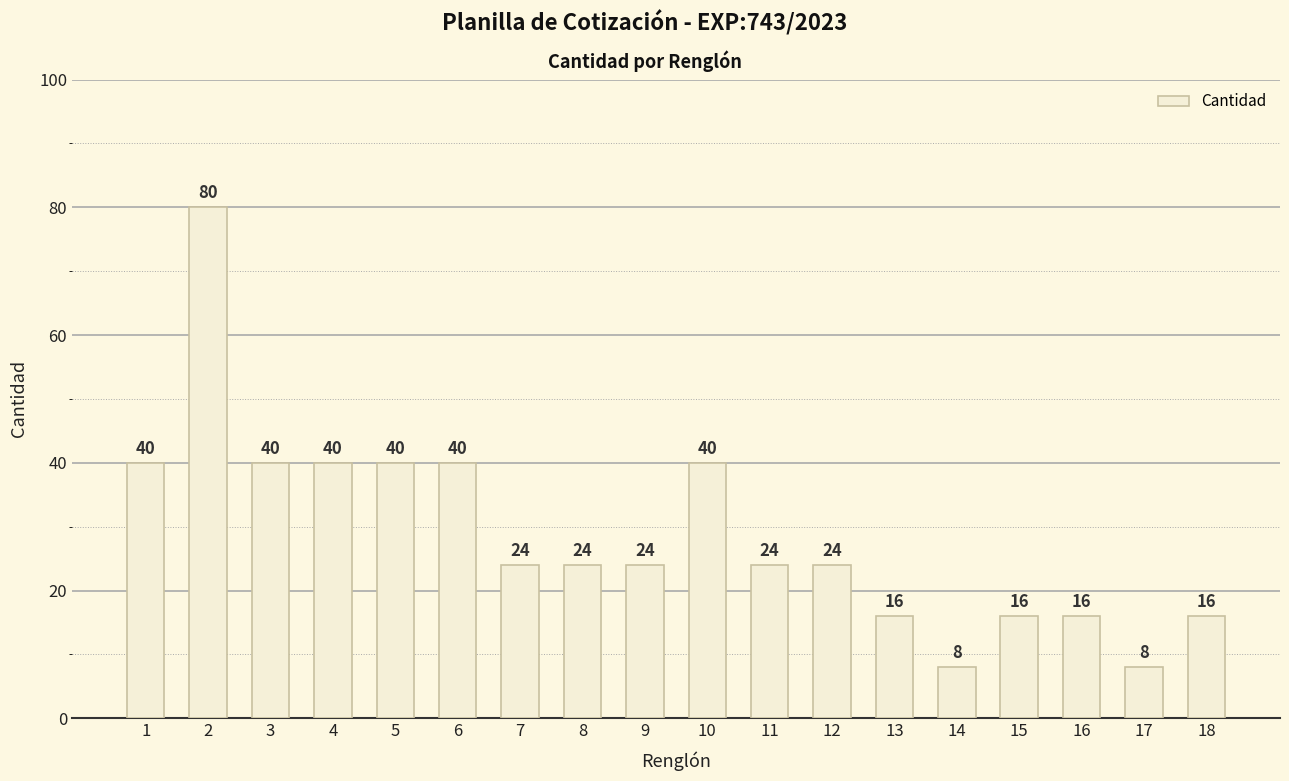

What is the sum of all values?

520